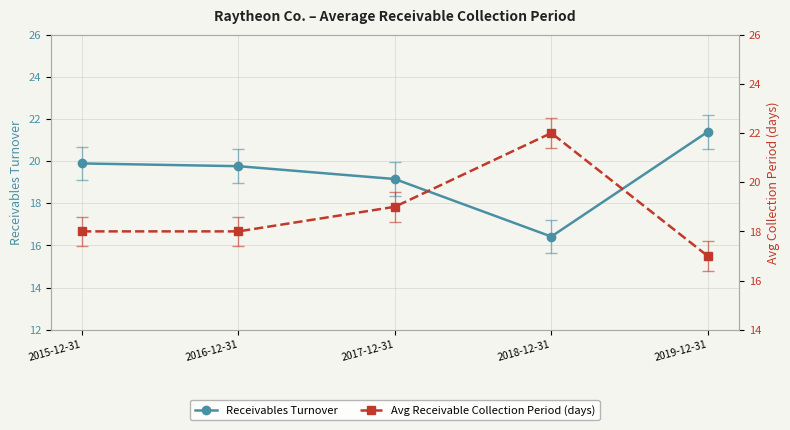

At which label does Avg Receivable Collection Period (days) reach its minimum?

2019-12-31